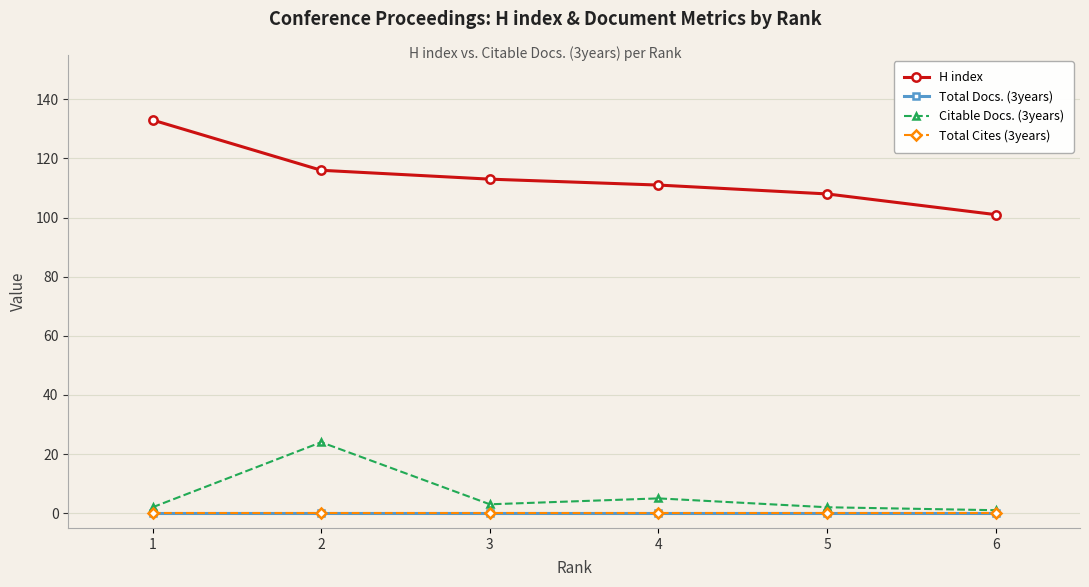

Is this an area chart (filled region under the line)?

No